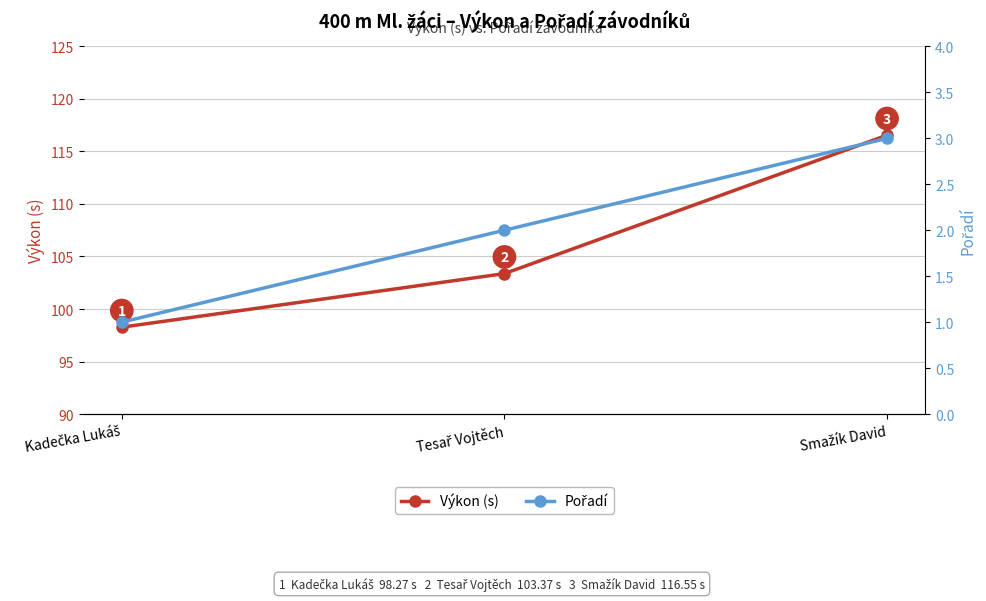

What is the label of the 3rd point from the right?

Kadečka Lukáš